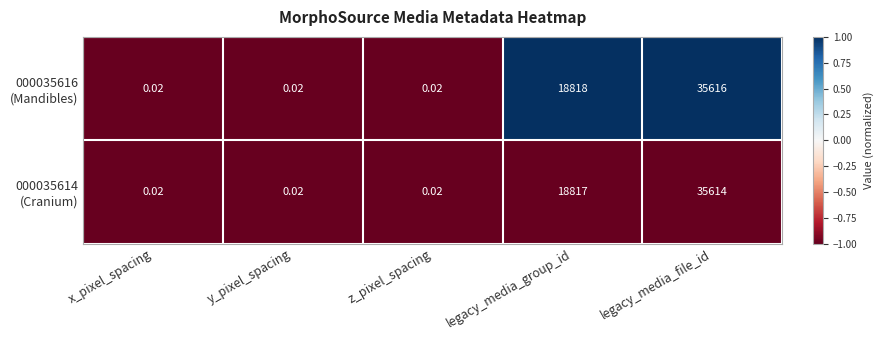

At which category is the sum across all series the highest?

legacy_media_file_id